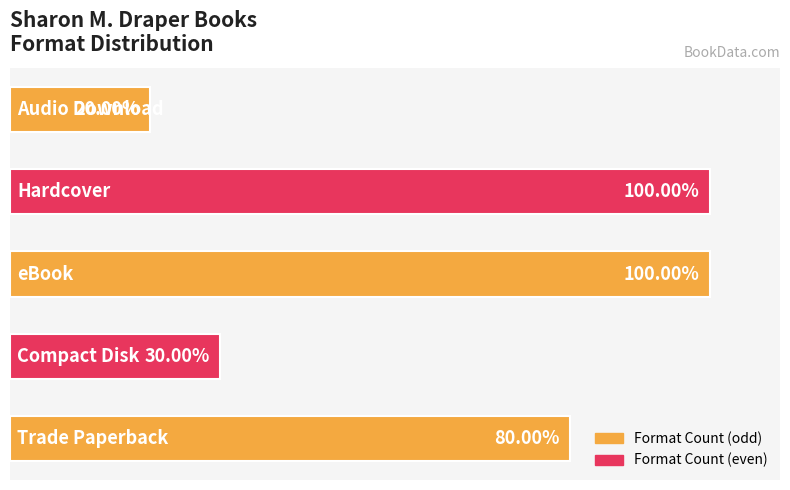

List the labels in order of value, smallest first.

0, 3, 4, 1, 2